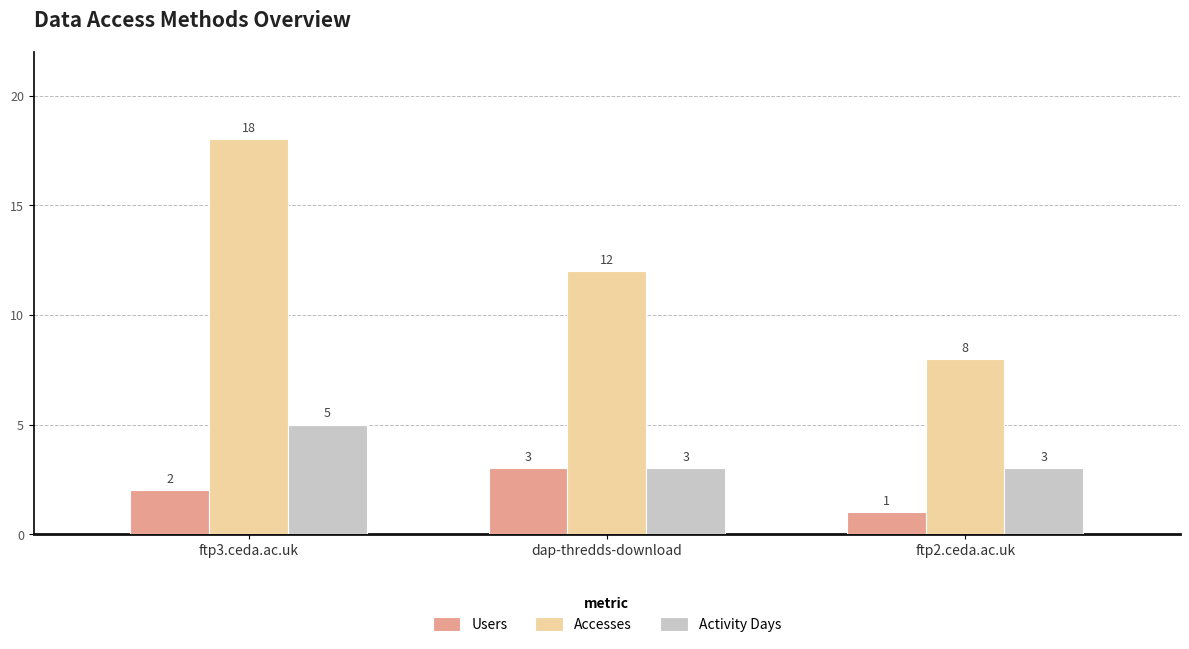

What position from the left is ftp2.ceda.ac.uk?

3